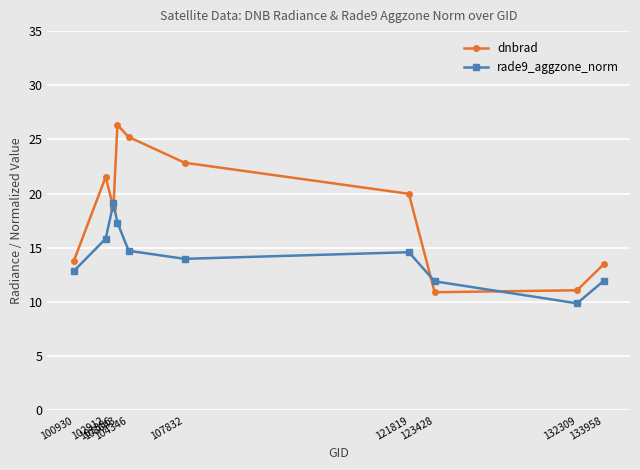

What is the average value of the rade9_aggzone_norm series?

14.2